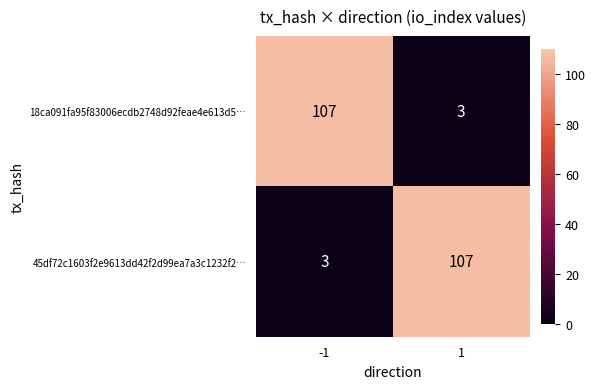

What is the highest value of the 45df72c1603f2e9613dd42f2d99ea7a3c1232f2… series?

107